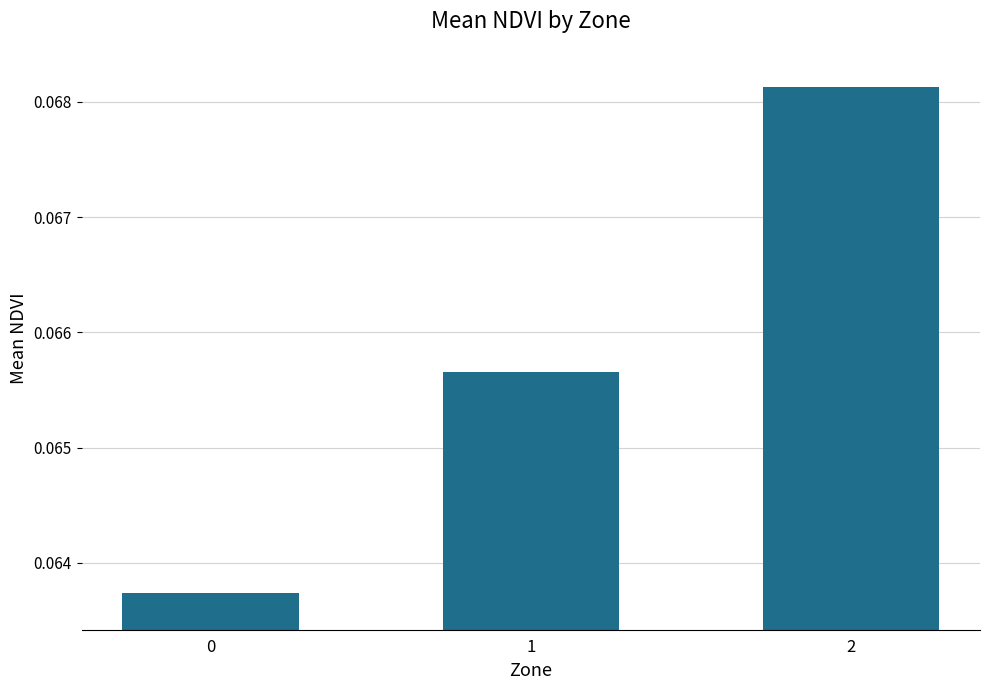

The chart shows a value of 0.0 at 0. True or false?

False